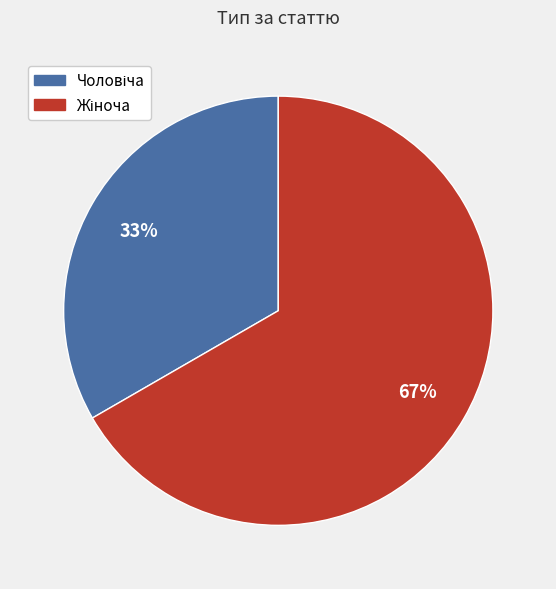

To the nearest percent, what is the average slice percentage?

50%